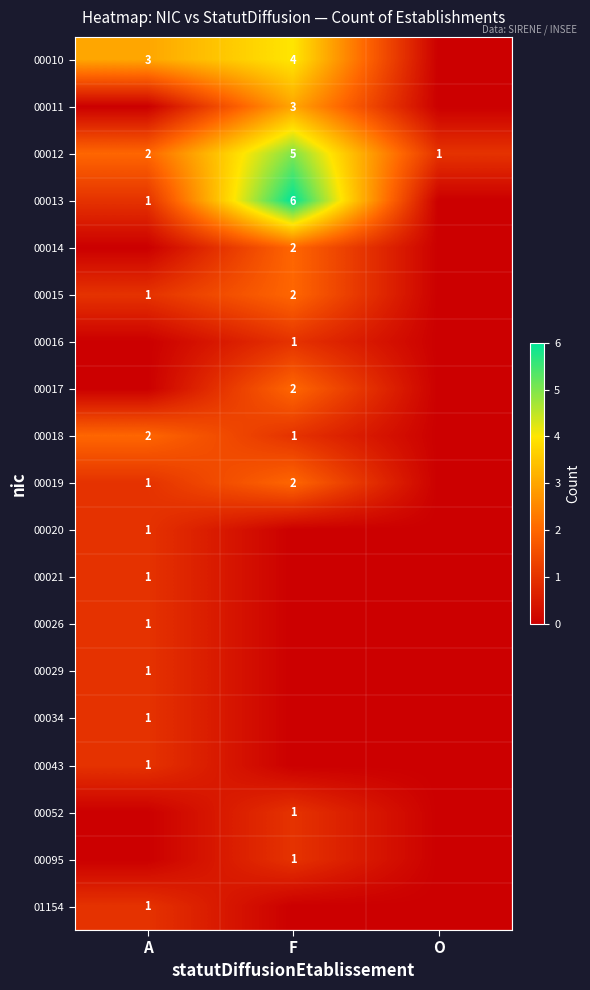

The value of 00021 at A is 1. True or false?

True